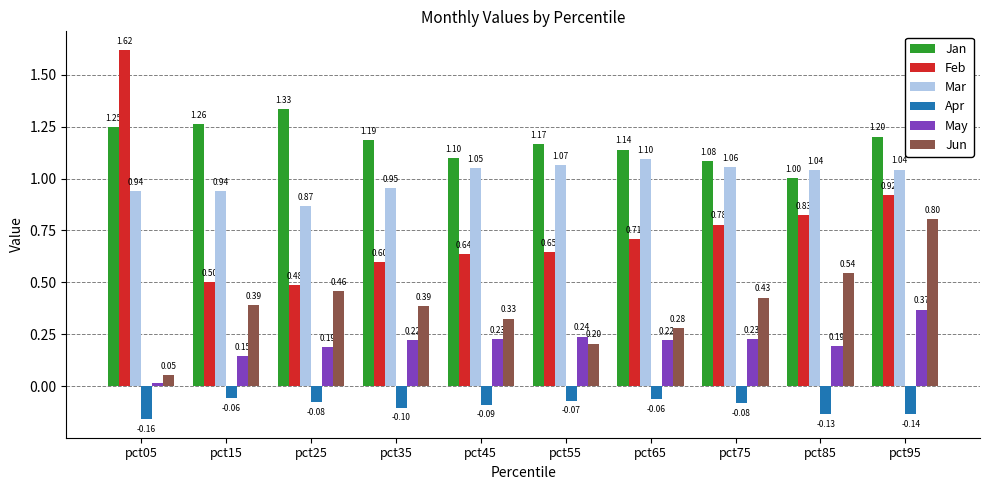

What is the spread (max minus min) of values at pct65?

1.2